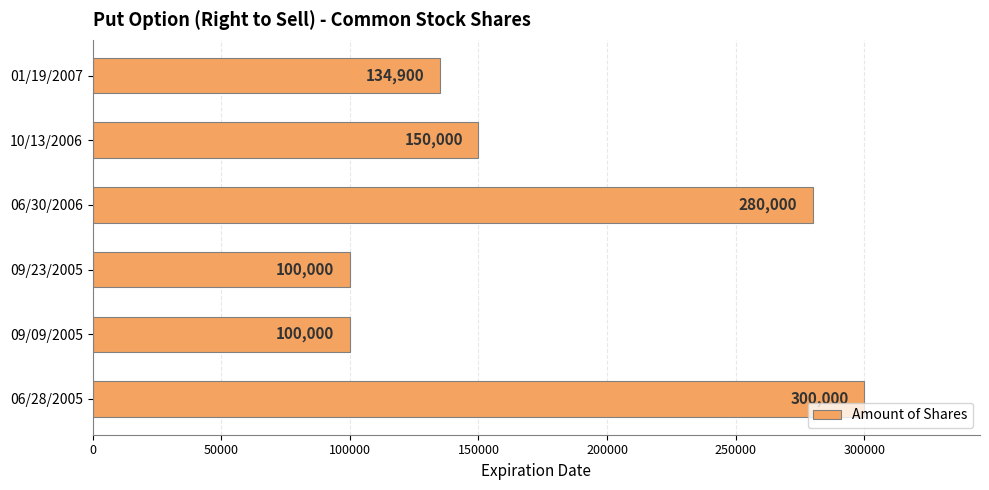

How many bars are there in total?

6